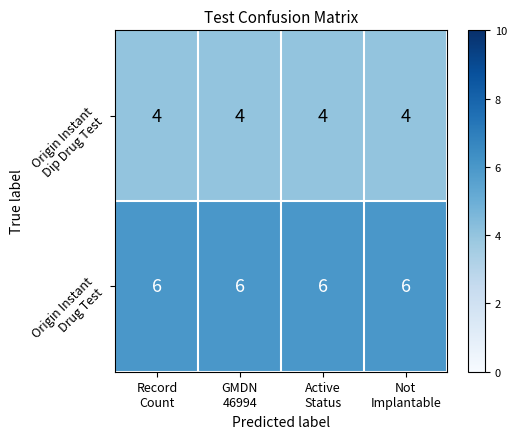

At how many categories does at least one series exceed 5?

4